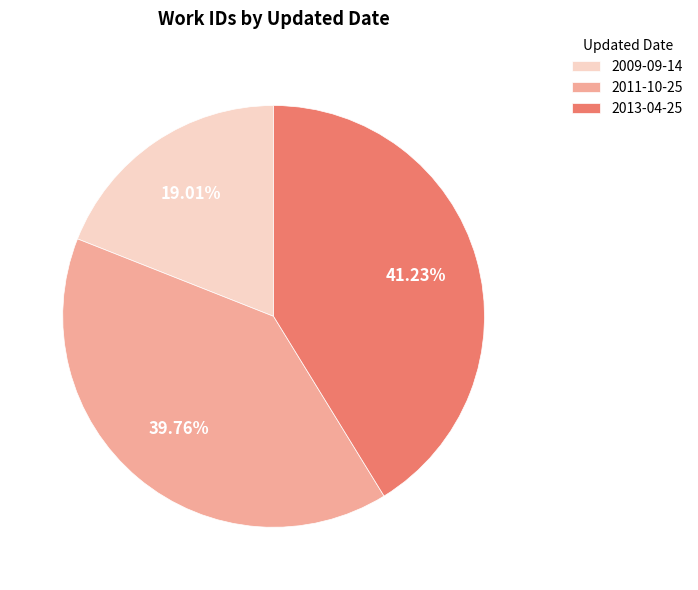

How many segments does this pie chart have?

3